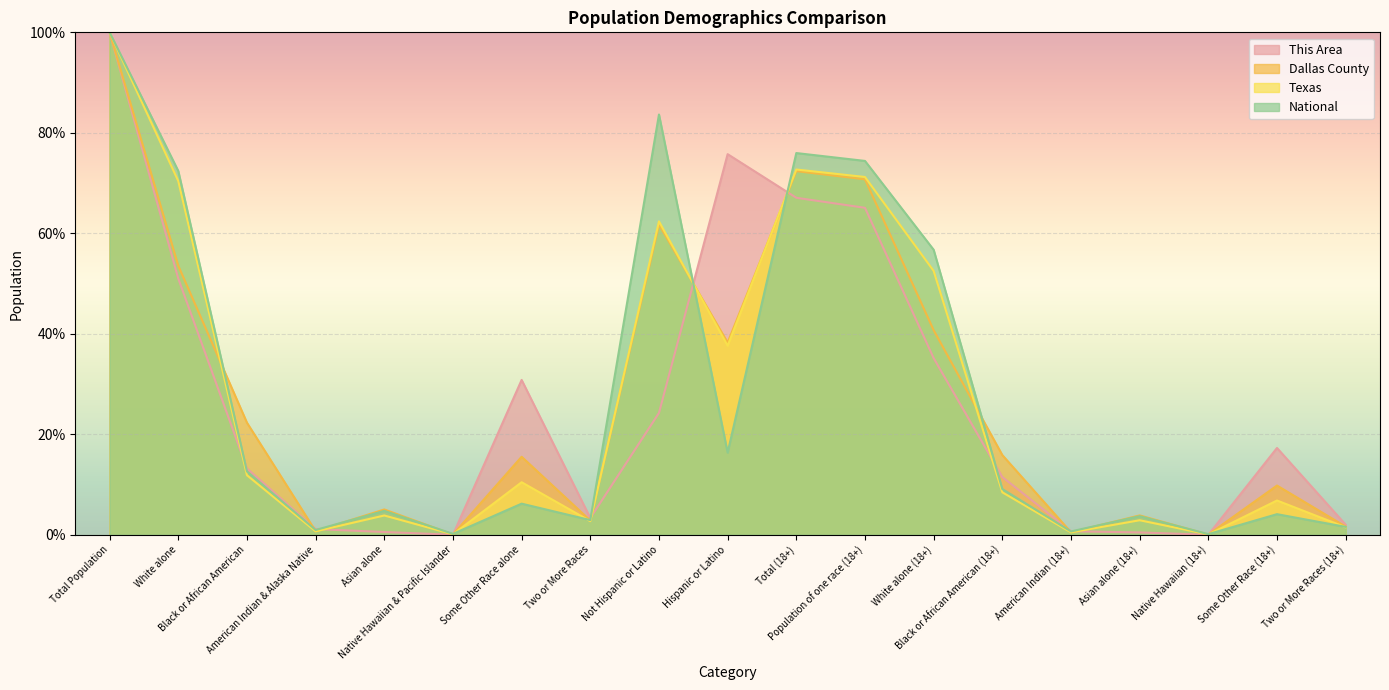

What is the maximum value shown in the chart?

100.0